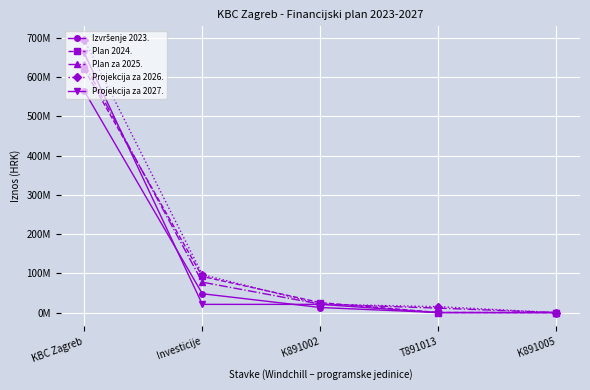

Reading left to right, list all the values displayed in this chart.

Izvršenje 2023.: 564628899.3	48029249.6	12945108.3	33811.8	33811.8
Plan 2024.: 620191117.0	92038448.0	25405164.0	214480.0	0.0
Plan za 2025.: 633883980.0	77544701.0	21516637.0	11364480.0	0.0
Projekcija za 2026.: 694828614.0	96891645.0	21302435.0	15057429.0	0.0
Projekcija za 2027.: 660743151.0	20943325.0	20943325.0	0.0	0.0